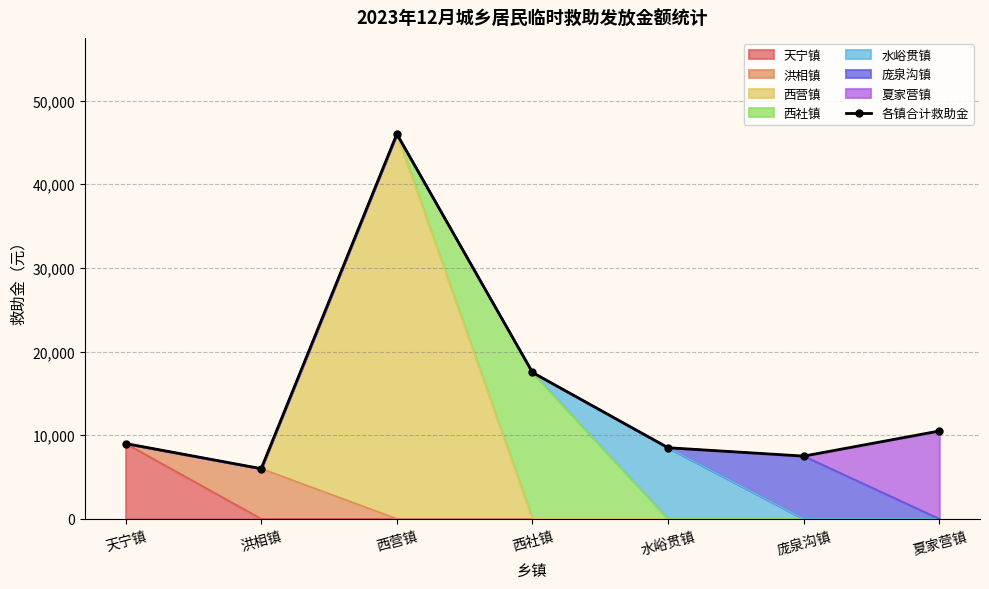

Between 天宁镇 and 西营镇, which is larger?

西营镇